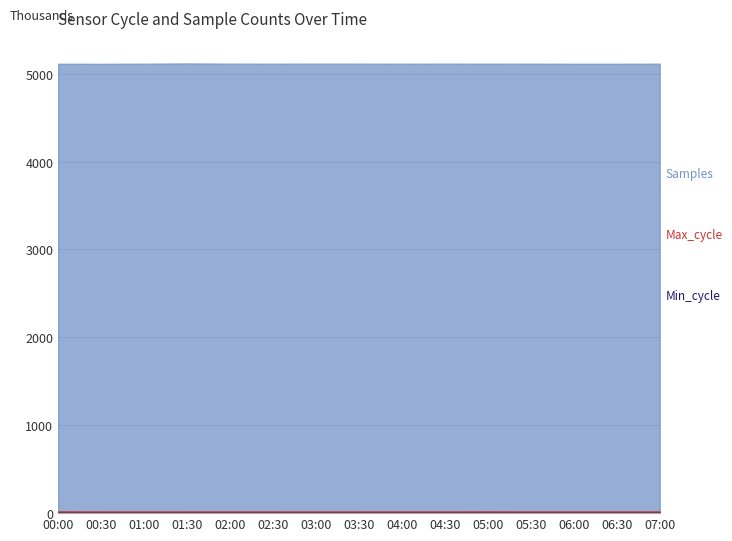

Where is the first local maximum for Samples?

01:30